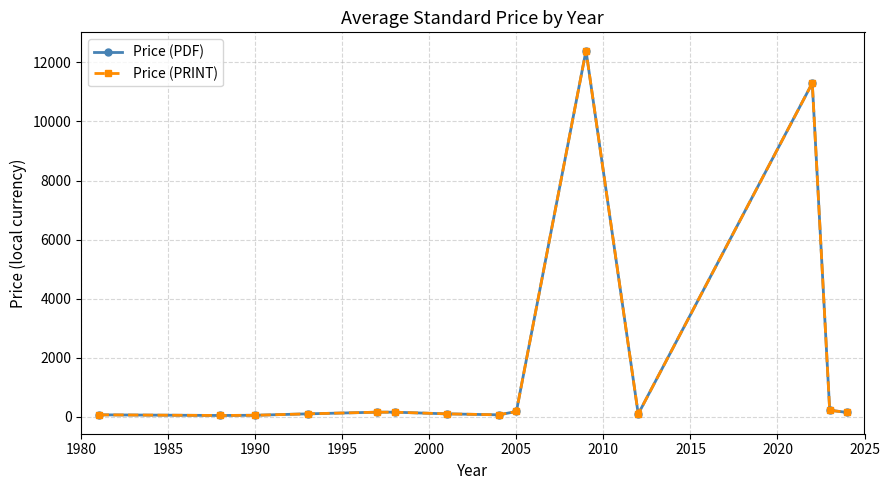

Is this an area chart (filled region under the line)?

No